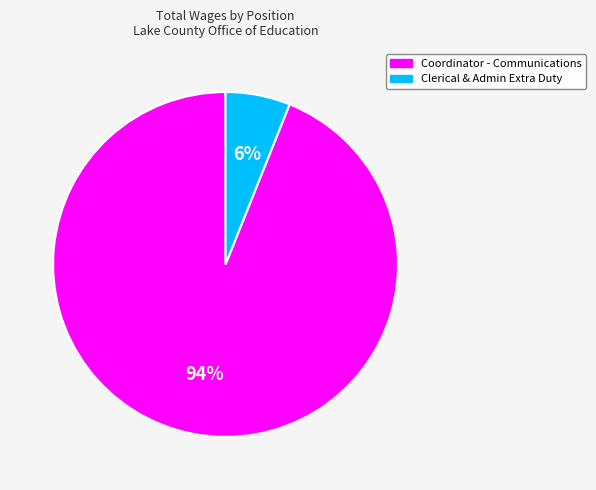

To the nearest percent, what is the difference between the Clerical & Admin Extra Duty and Coordinator - Communications slice percentages?

88%